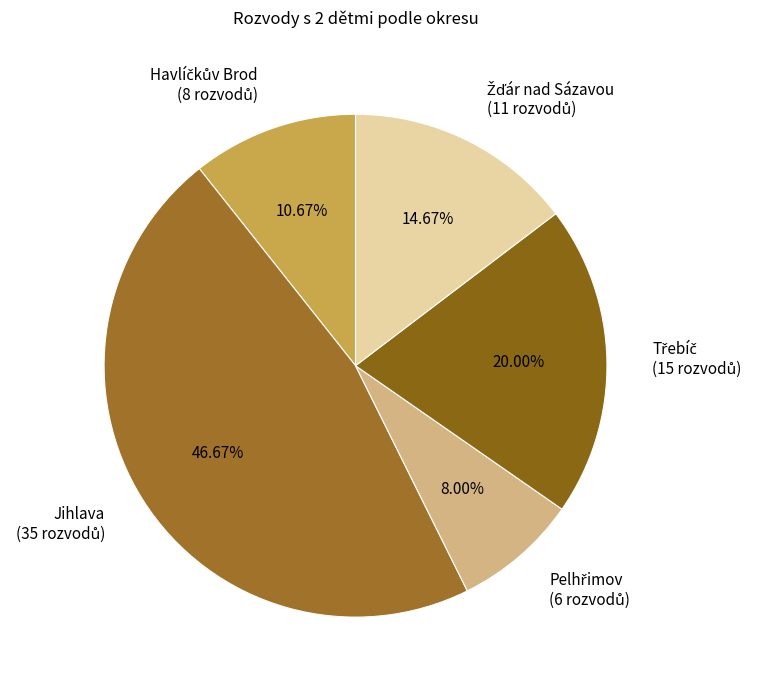

Is there any slice that represents more than half of the pie?

No